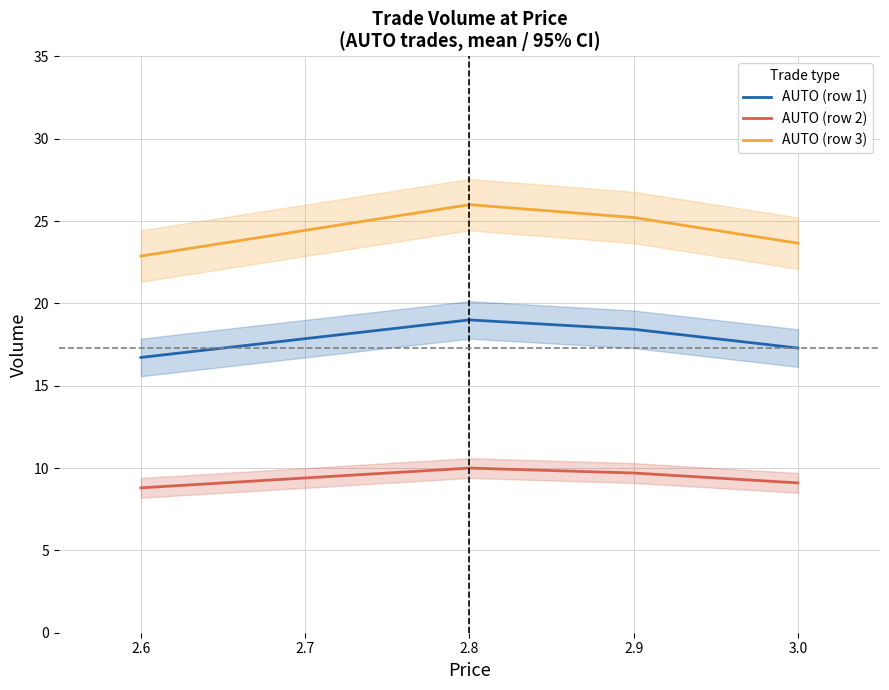

What is the sum of the AUTO (row 1) values at 2.6 and 2.8?

35.7